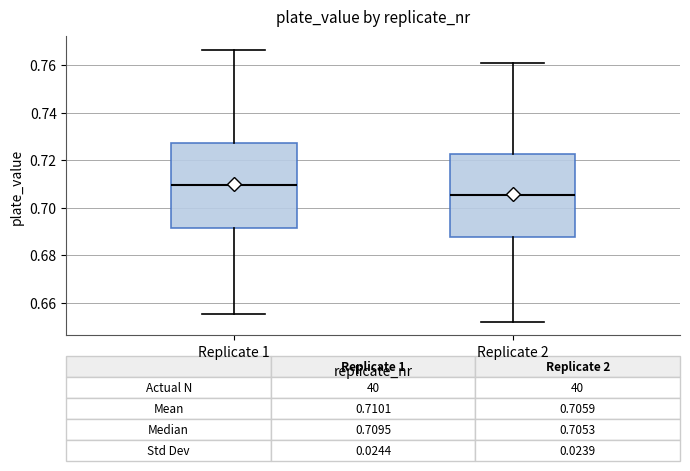

Which box has the lowest median line?

Replicate 2